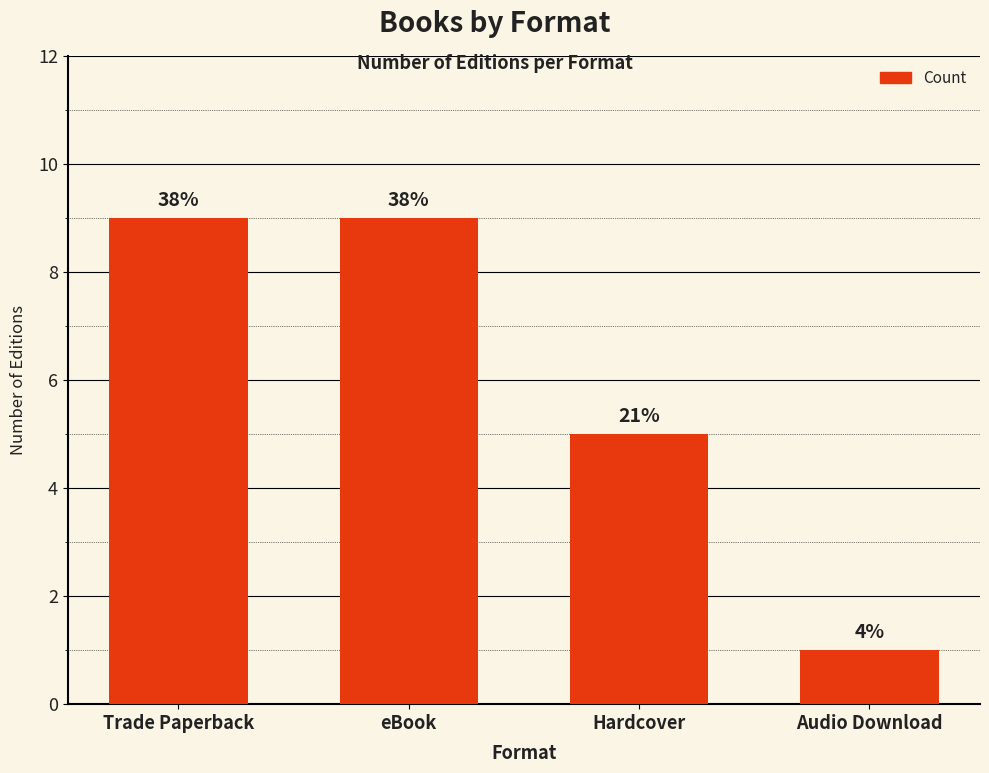

How many bars are there in total?

4